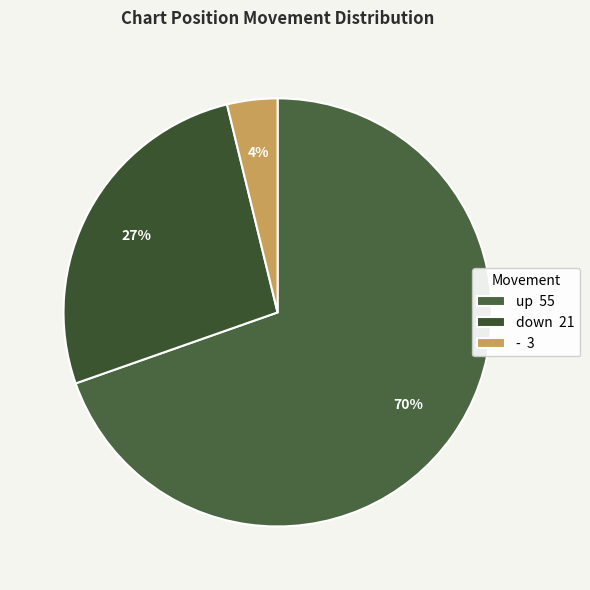

How many slices are in this pie chart?

3